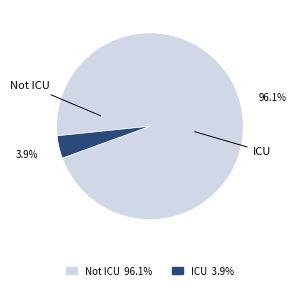

What percentage do Not ICU and ICU together represent?

100.0%